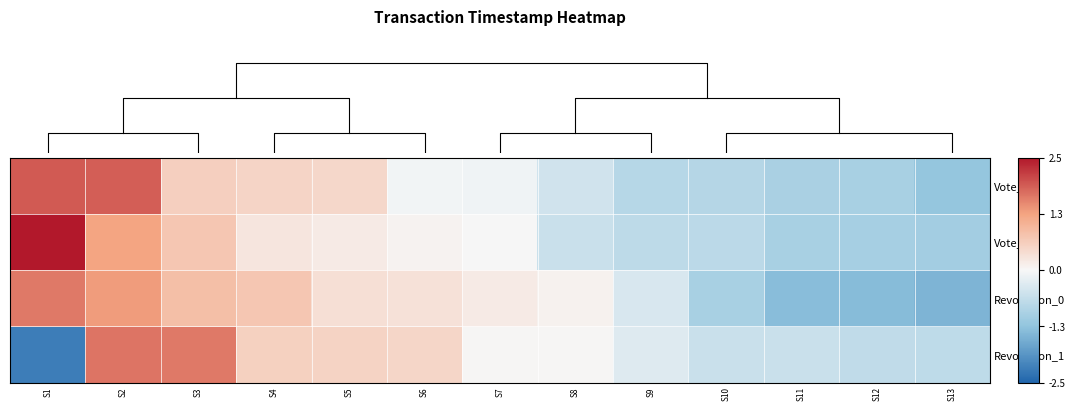

The Revocation_0 series shows 0.7 at S4. True or false?

True